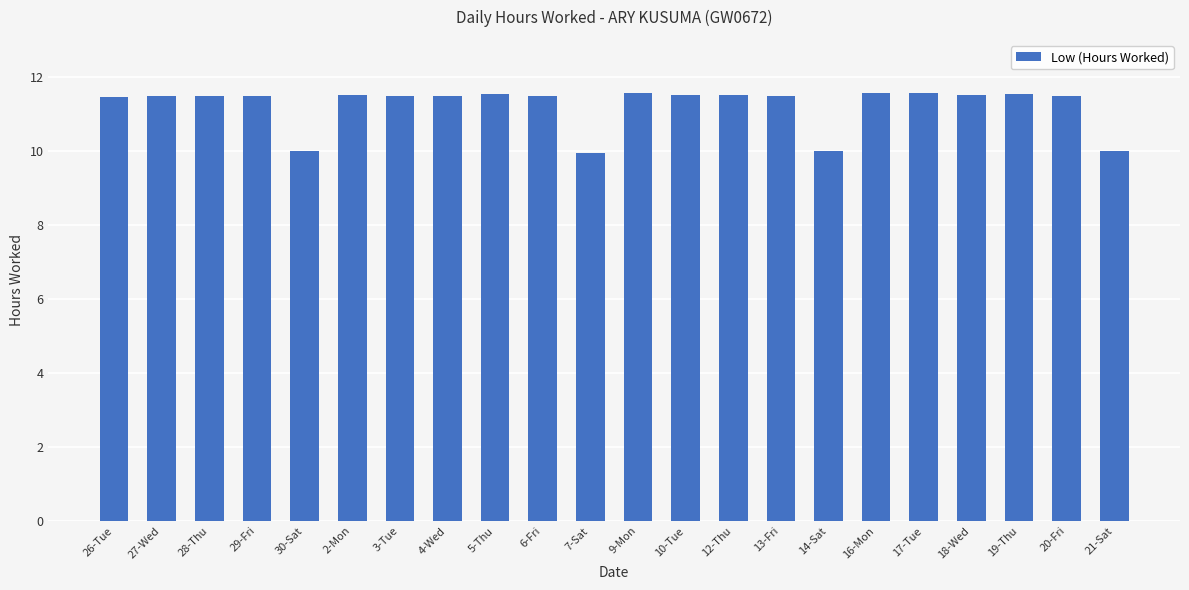

Approximately how many times larger is the value at 13-Fri compared to 30-Sat?

1.1